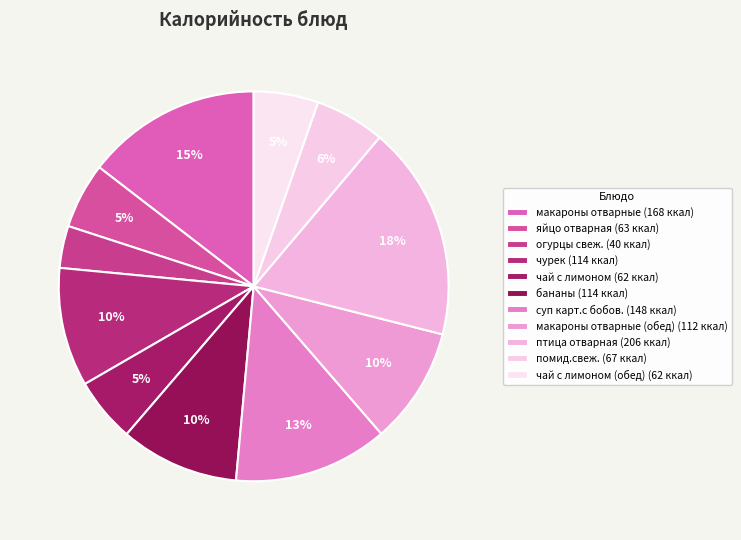

Count the number of slices in the pie.

11